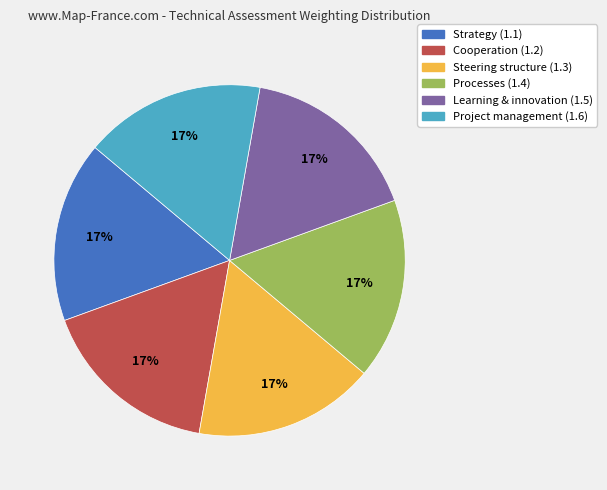

To the nearest percent, what is the difference between the largest and smallest slice percentages?

0%